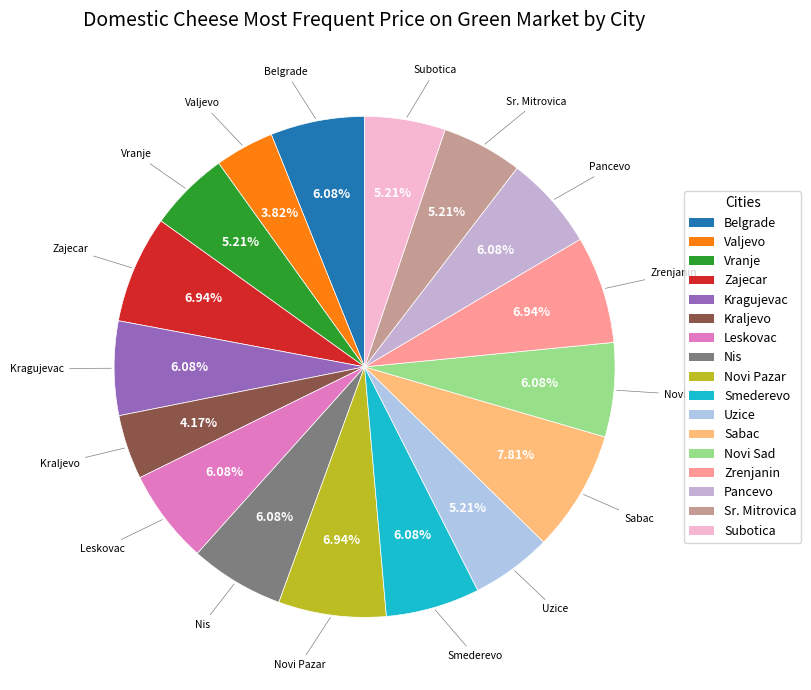

True or false: Zajecar accounts for 13% of the total.

False